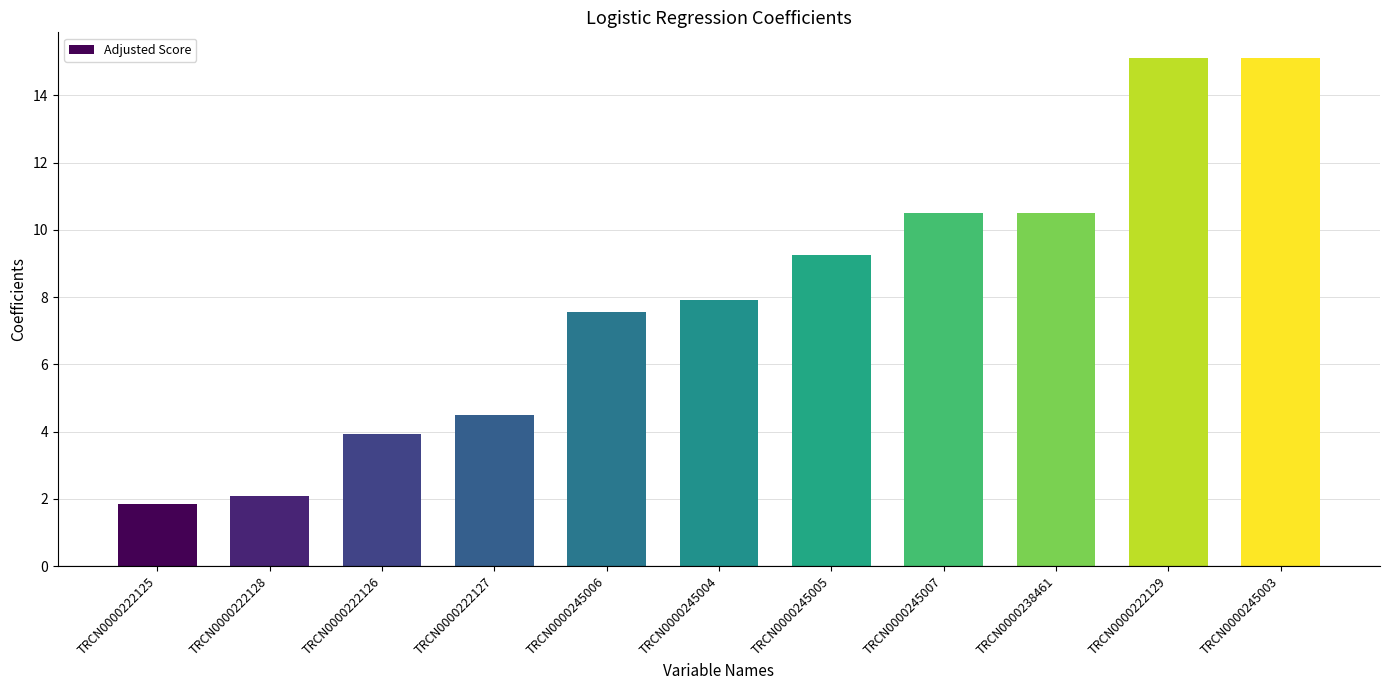

At which label does the data first exceed 7?

TRCN0000245006